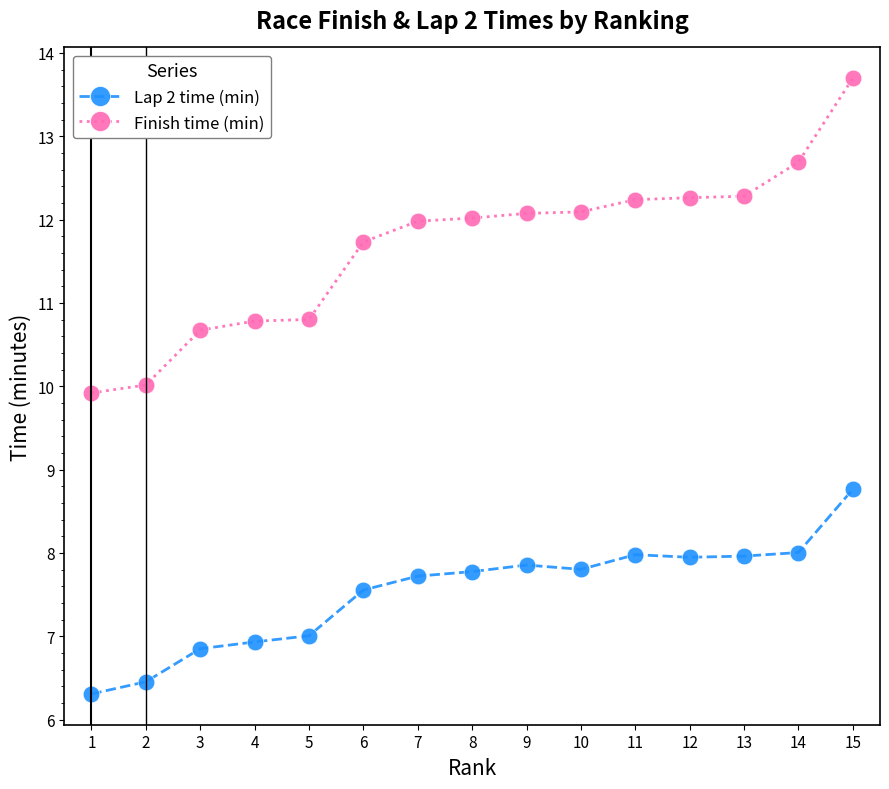

Which series has the largest range (max minus min)?

Finish time (min)